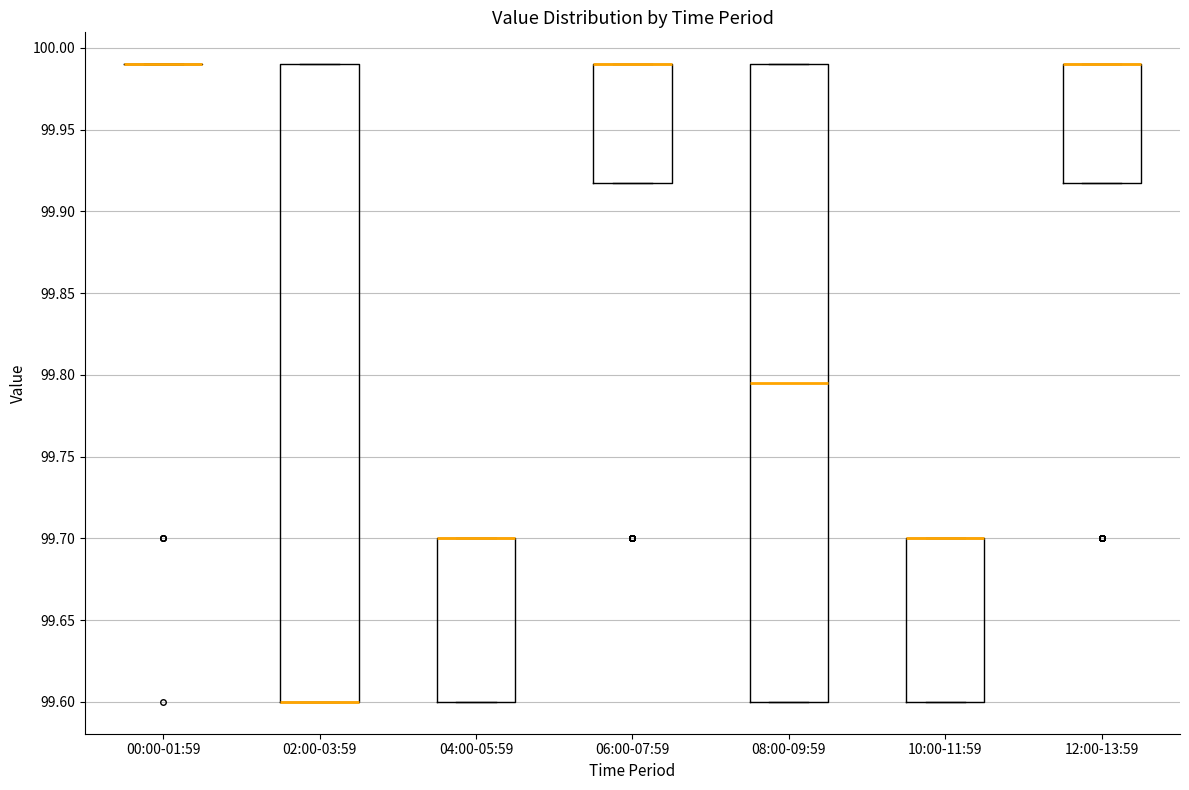

Reading left to right, read every box against the y-axis: the position of its median line, the range the box covers, and the ends of its whiskers. The values are not printed on the chart, so give them approximately, as read against the axis.

00:00-01:59: box collapsed to a line at 99.990, whiskers 99.990 to 99.990
02:00-03:59: median 99.600 (drawn on the box's lower edge), box 99.600 to 99.990, whiskers 99.600 to 99.990
04:00-05:59: median 99.700 (drawn on the box's upper edge), box 99.600 to 99.700, whiskers 99.600 to 99.700
06:00-07:59: median 99.990 (drawn on the box's upper edge), box 99.920 to 99.990, whiskers 99.920 to 99.990
08:00-09:59: median 99.795, box 99.600 to 99.990, whiskers 99.600 to 99.990
10:00-11:59: median 99.700 (drawn on the box's upper edge), box 99.600 to 99.700, whiskers 99.600 to 99.700
12:00-13:59: median 99.990 (drawn on the box's upper edge), box 99.920 to 99.990, whiskers 99.920 to 99.990